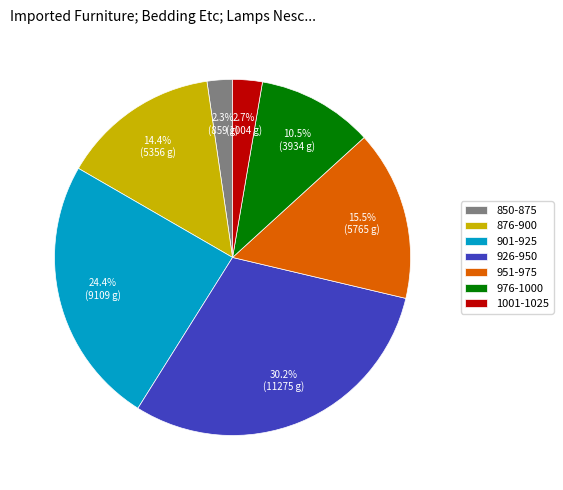

To the nearest percent, what is the average slice percentage?

14%